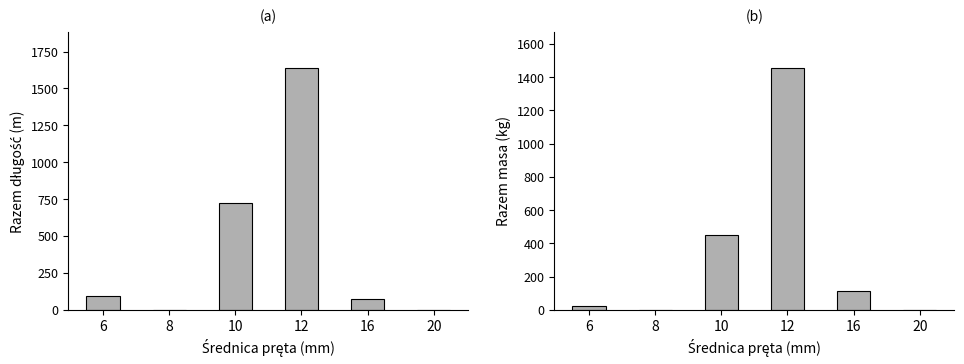

Reading left to right, what are all the values shown in this chart?

Razem długość (m): 96.0	0.0	724.8	1636.0	70.1	0.0
Razem masa (kg): 21.3	0.0	447.2	1452.8	110.7	0.0